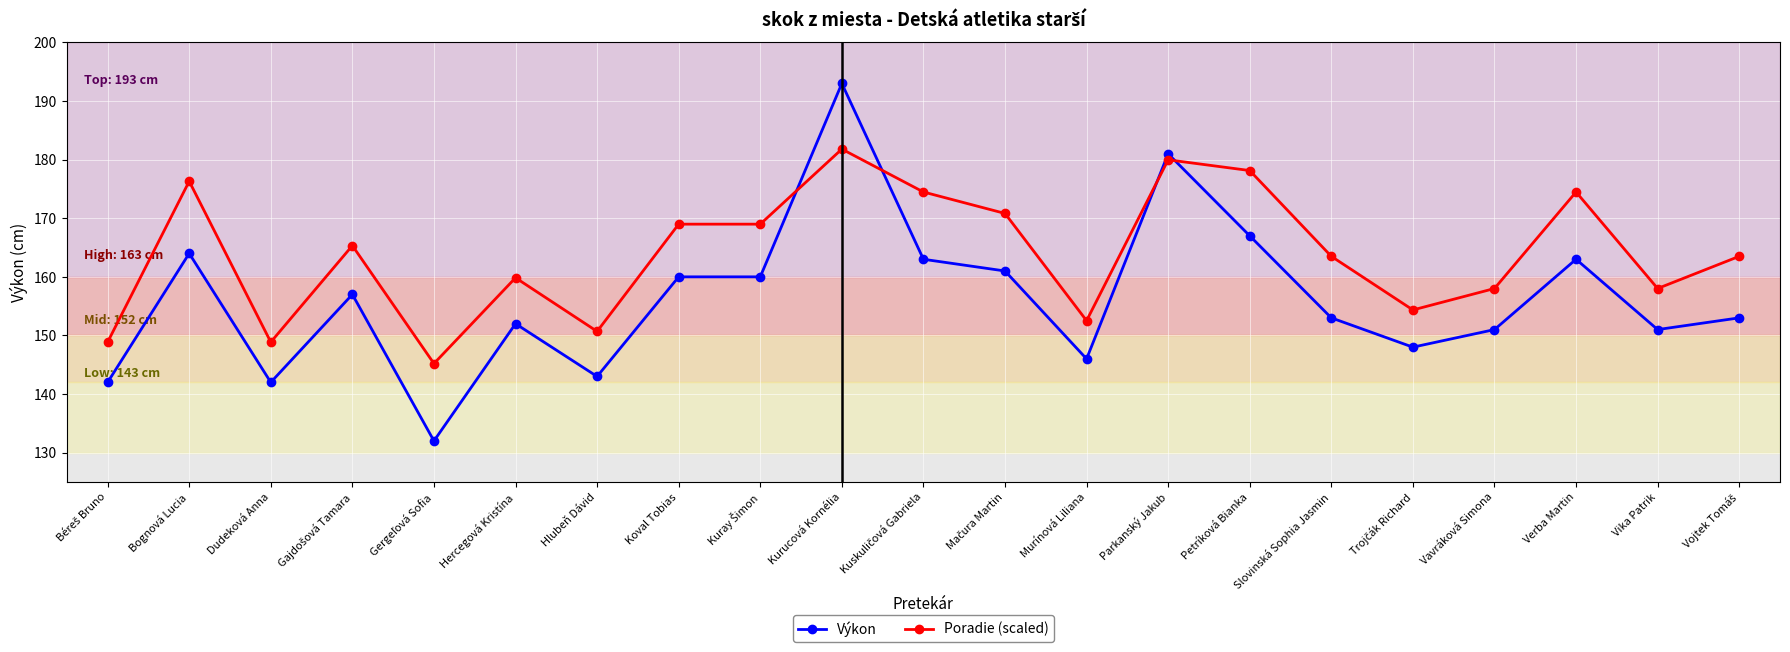

How many data points in Poradie (scaled) are less than 163?

9